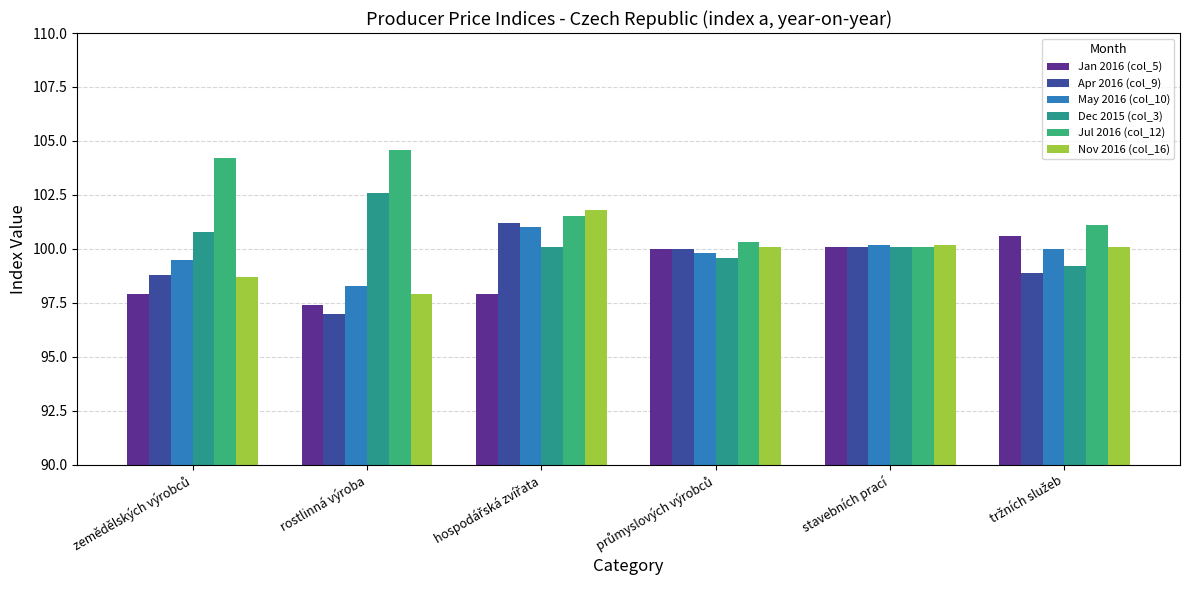

How many data points in Apr 2016 (col_9) are less than 100?

3